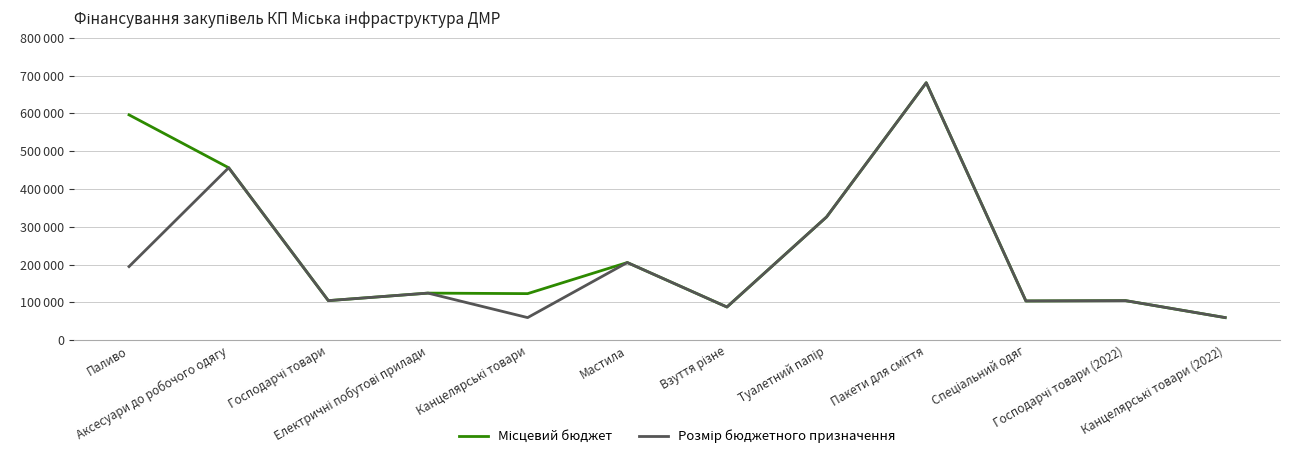

Is this an area chart (filled region under the line)?

No